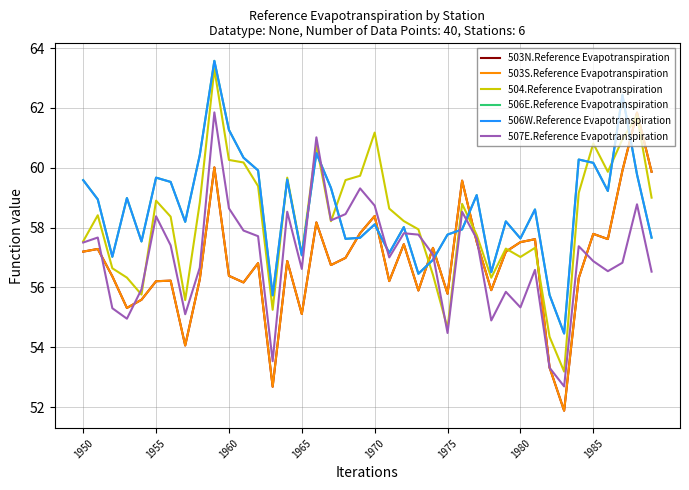

At which category does the chart reach its peak across all series?

9